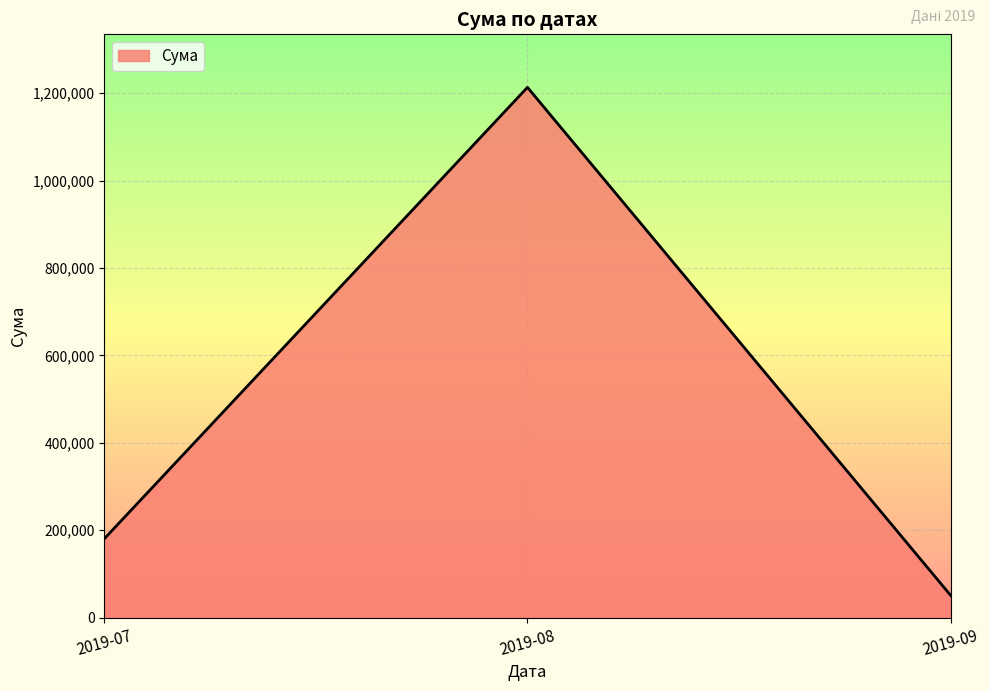

What is the smallest value displayed?

51115.5